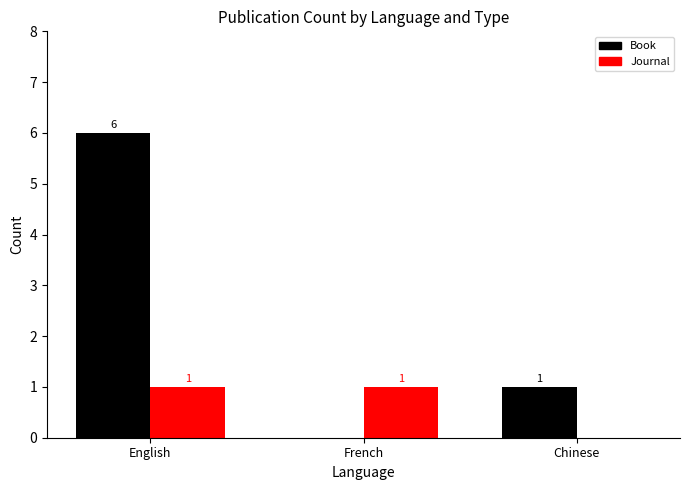

Which series has the largest total across all categories?

Book